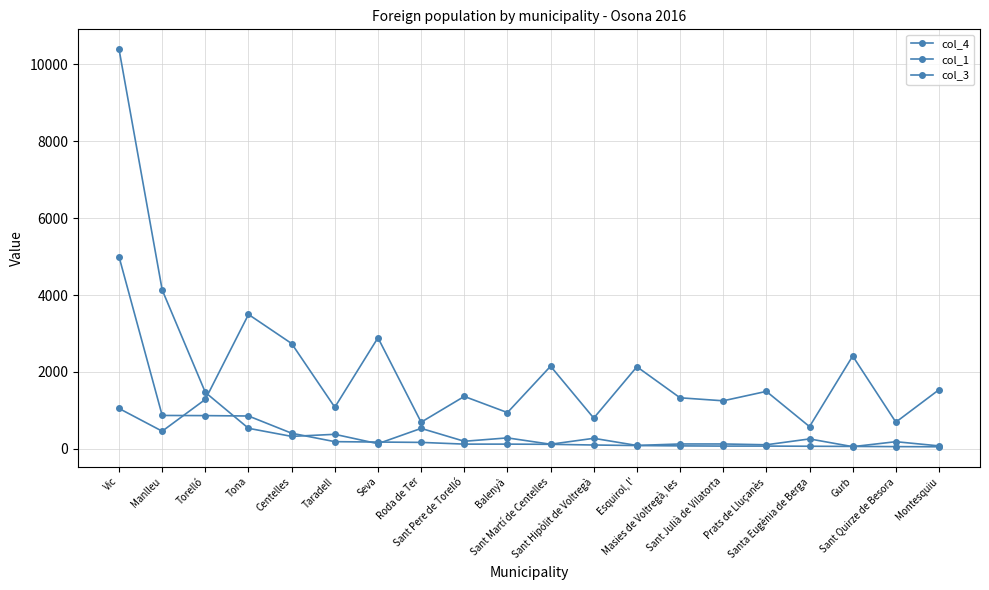

What is the sum of the col_4 values at Centelles and Vic?

3789